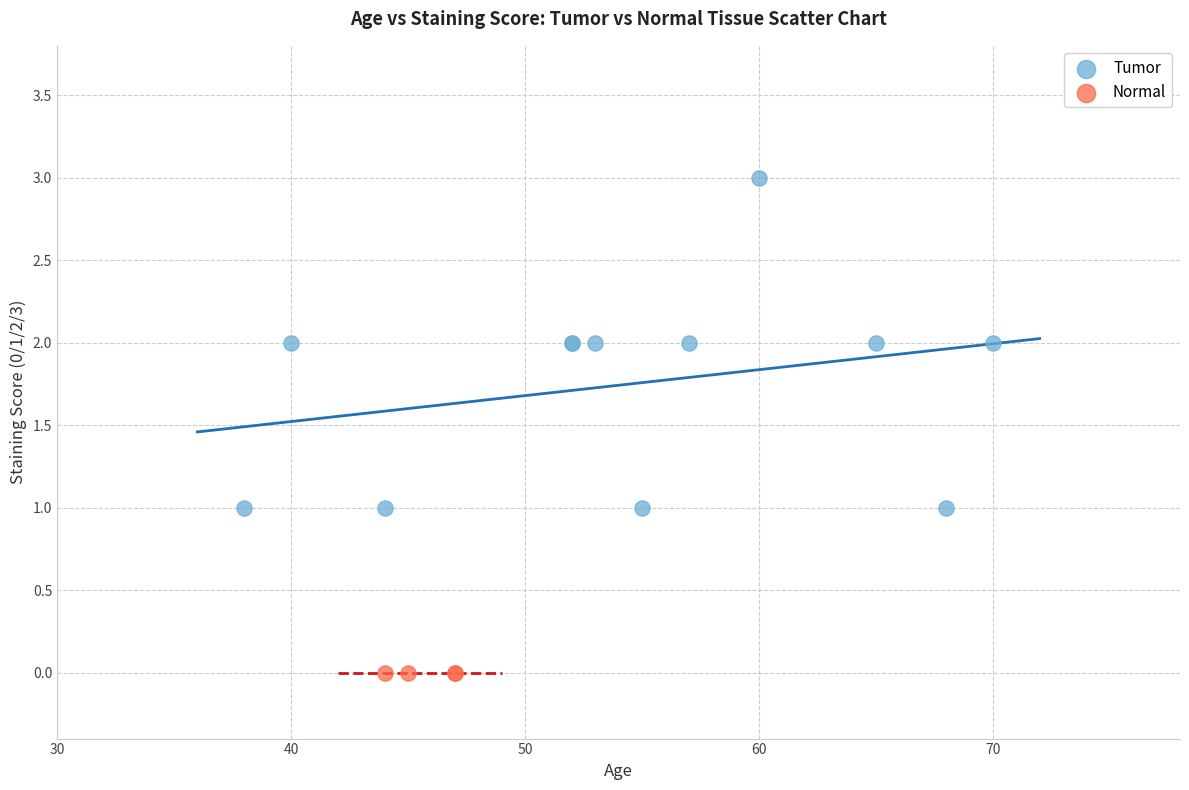

Which series reaches the maximum Y coordinate?

Tumor